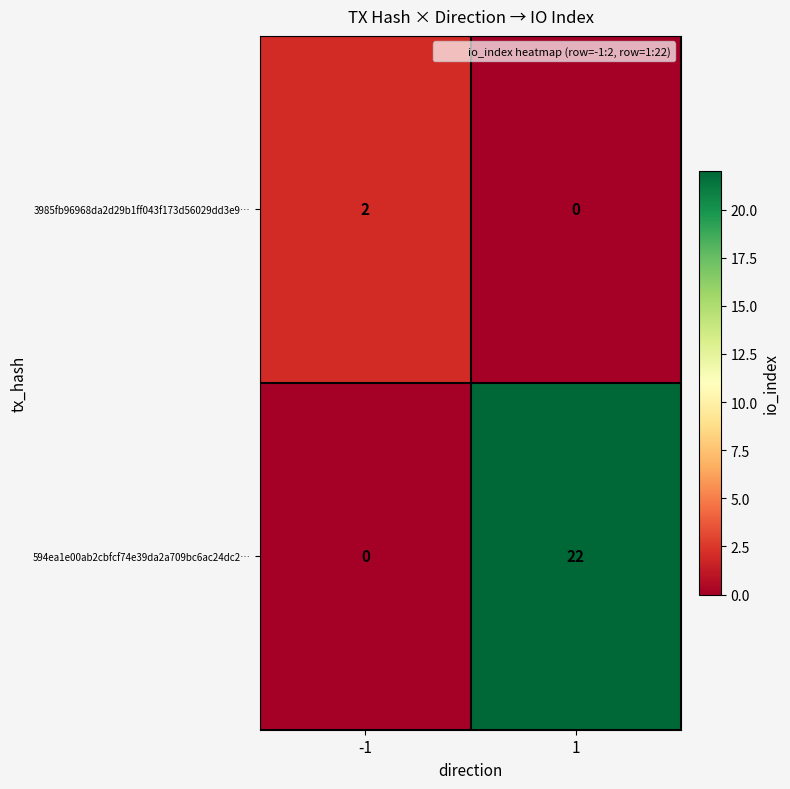

Count the number of data series in this chart.

2